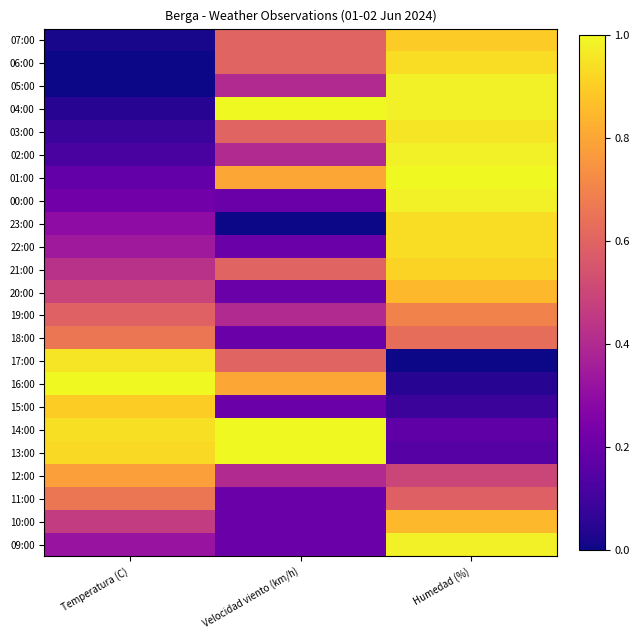

What is the difference between the highest and lowest values at Velocidad viento (km/h)?

1.0